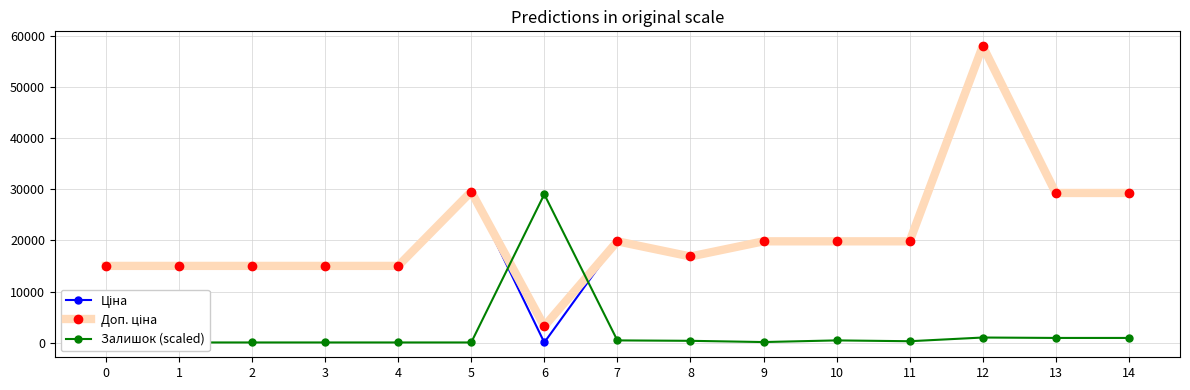

What is the difference between the maximum and second lowest values in the Ціна series?

43017.8